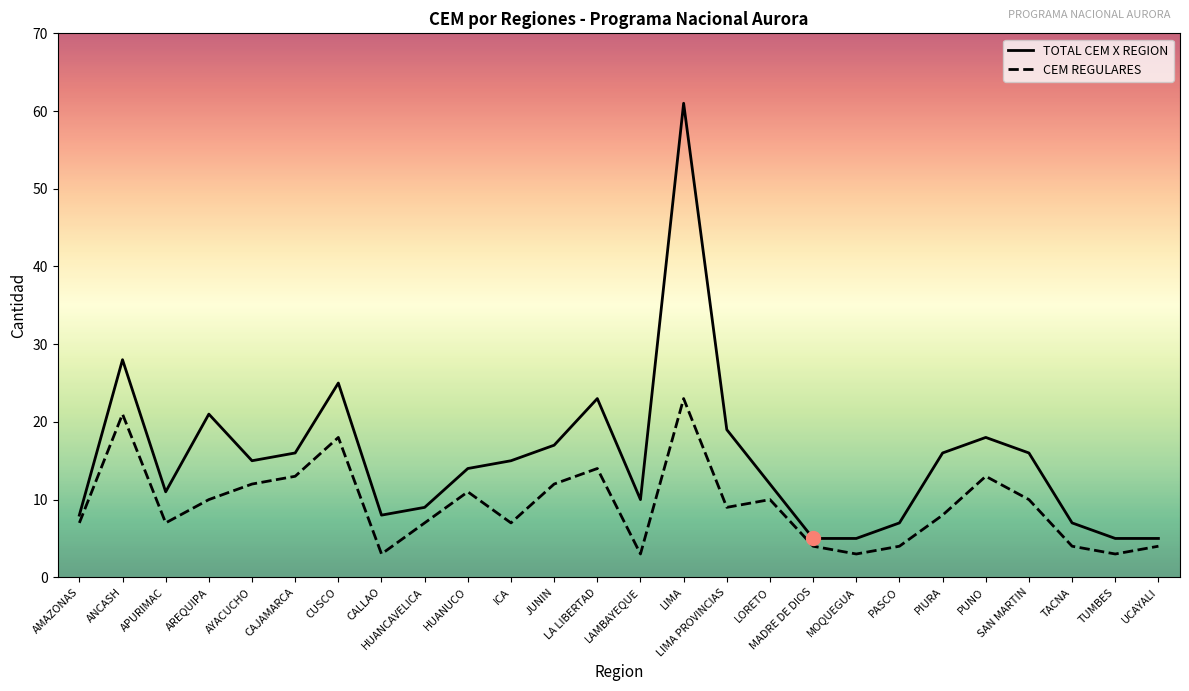

How many categories are shown in the chart?

26